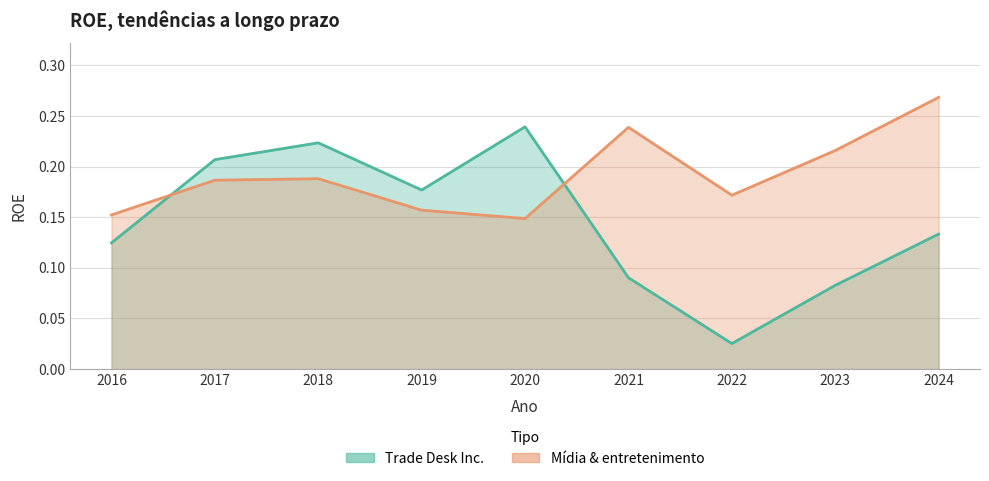

Which category has the lowest value in the Trade Desk Inc. series?

2022